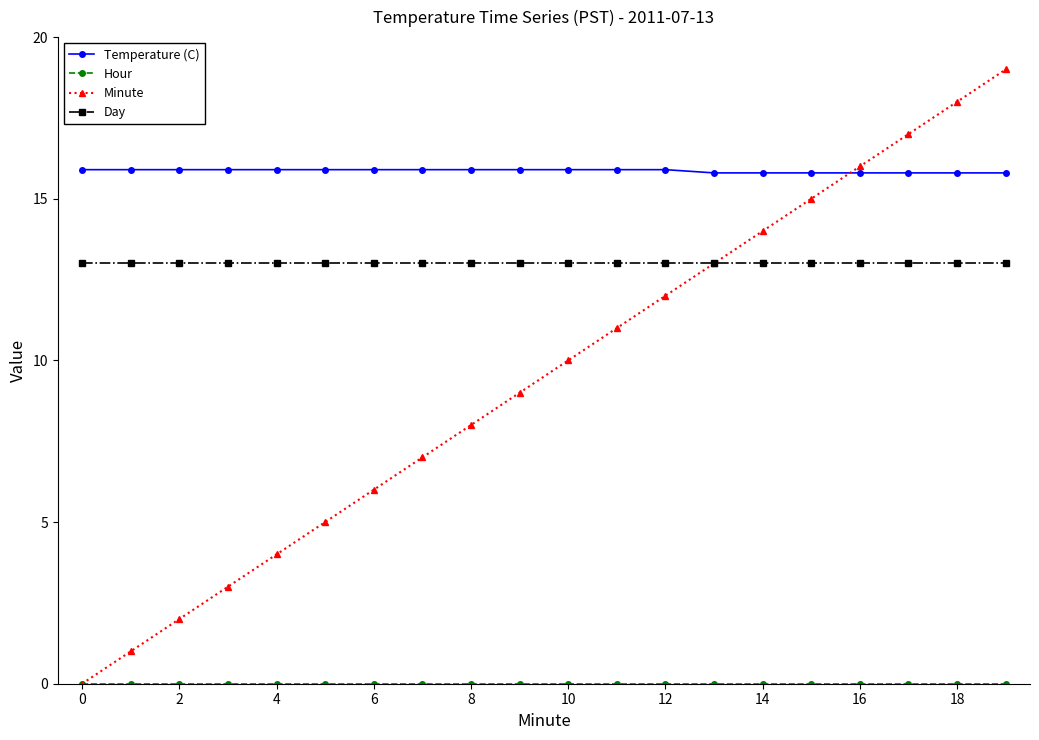

What is the value of the Temperature (C) point at the 2nd from the left?

15.9